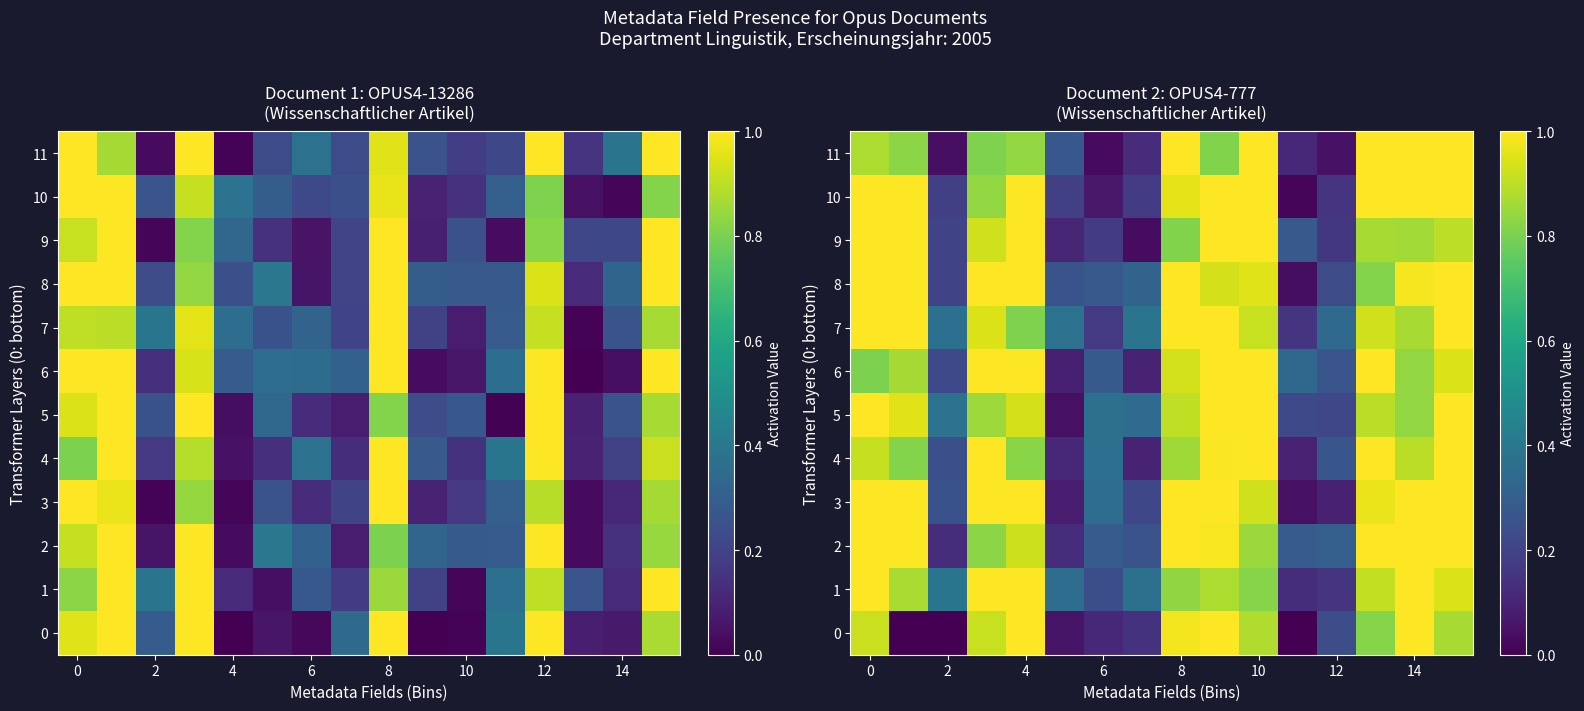

What is the sum of all 8 values?

11.0